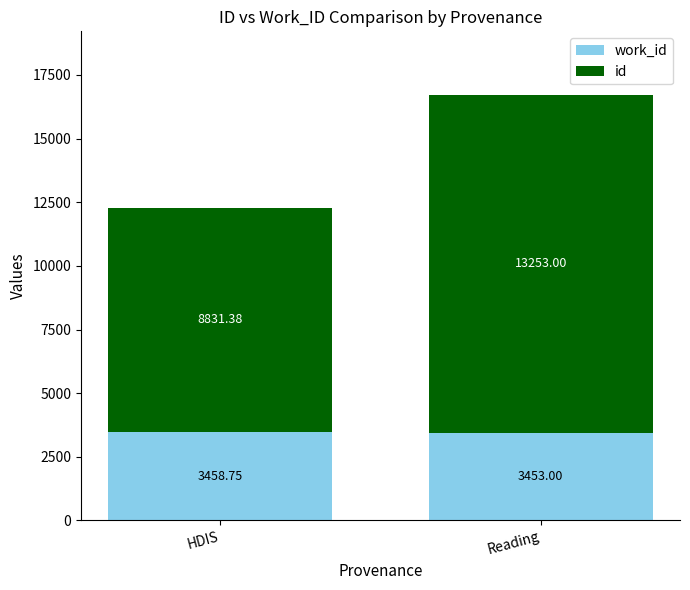

What is the total value across all series at HDIS?

12290.1